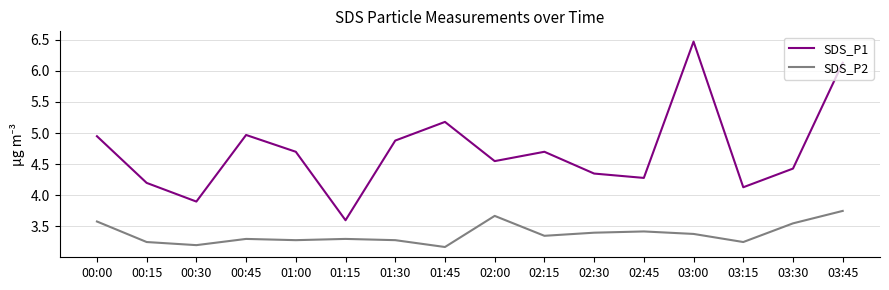

What are all the series names shown in the legend?

SDS_P1, SDS_P2